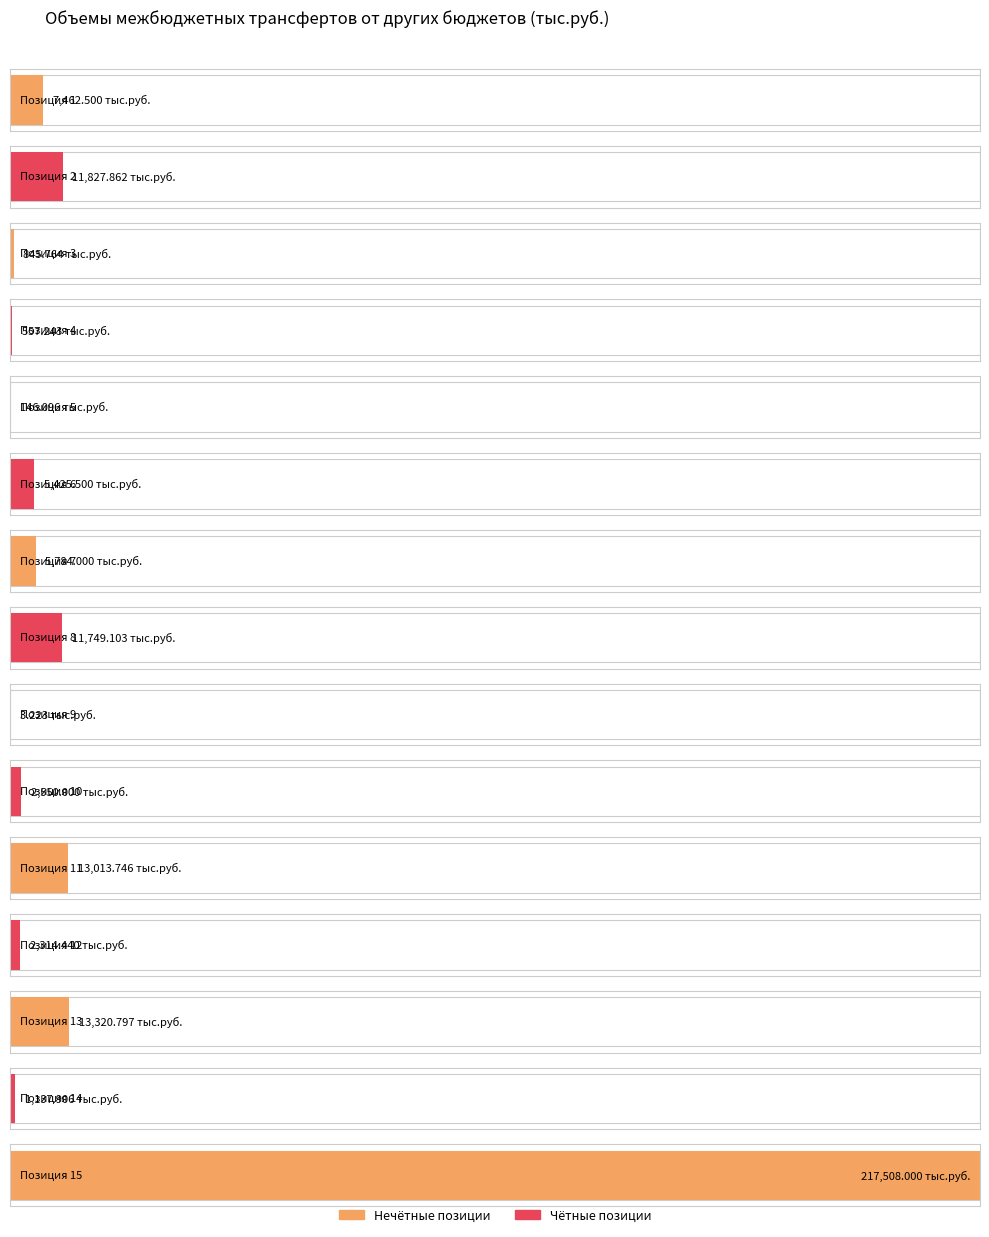

What is the change in value from 6 to 14?

-4287.6